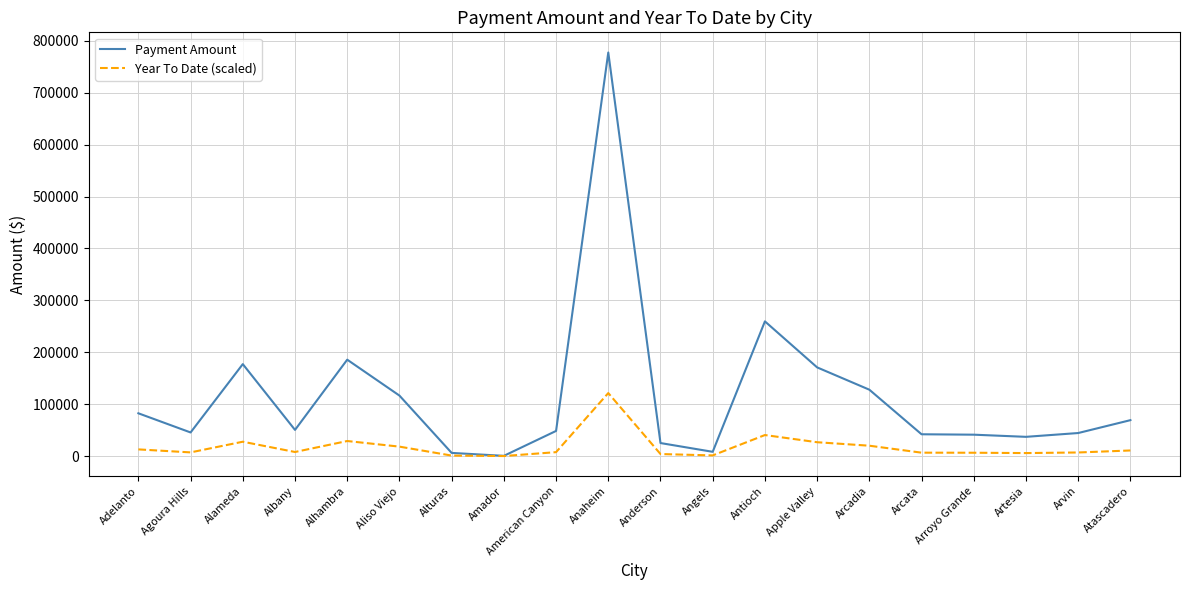

The Payment Amount series shows 777553.6 at Anaheim. True or false?

True